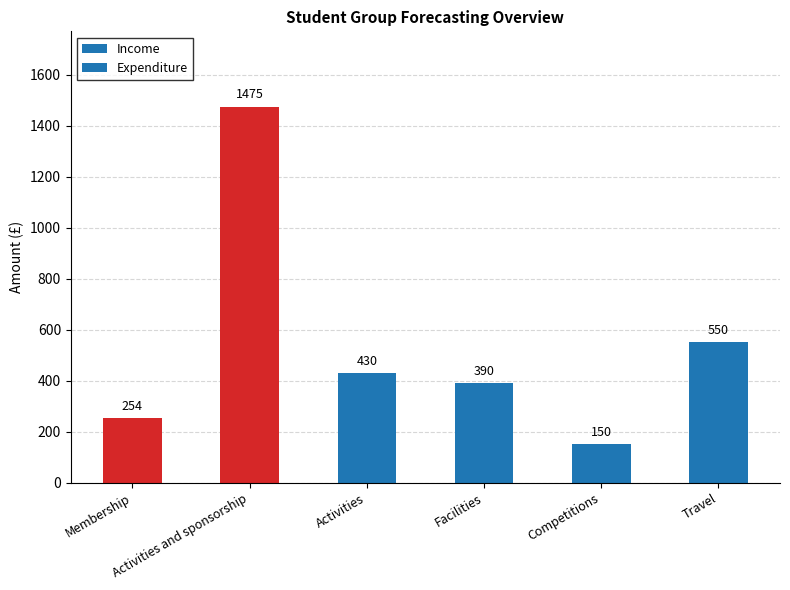

Is it true that the value at Travel is 872?

False